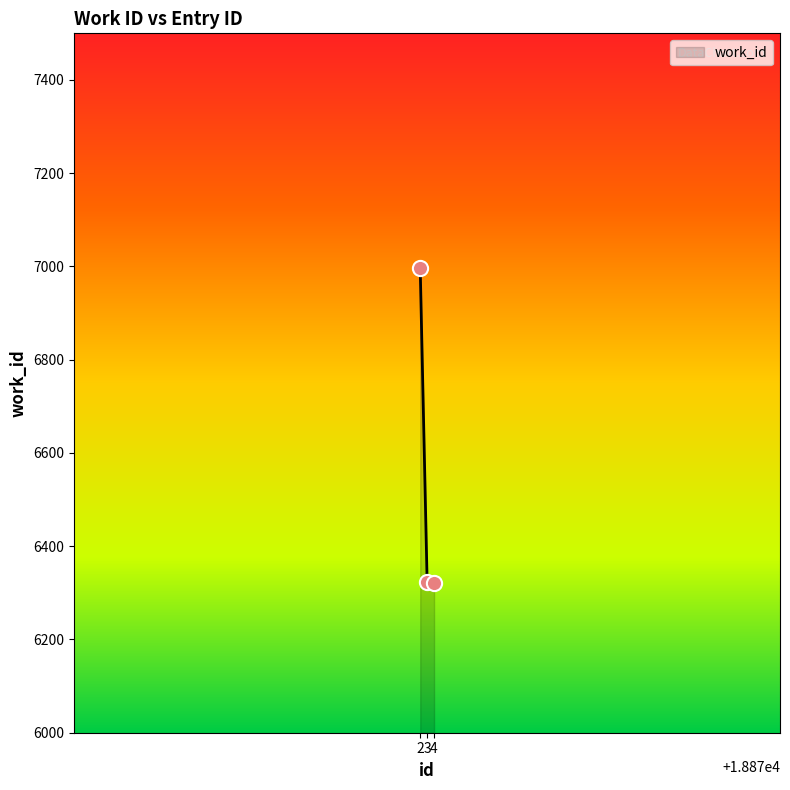

Approximately how many times larger is the value at 3 compared to 4?

1.0